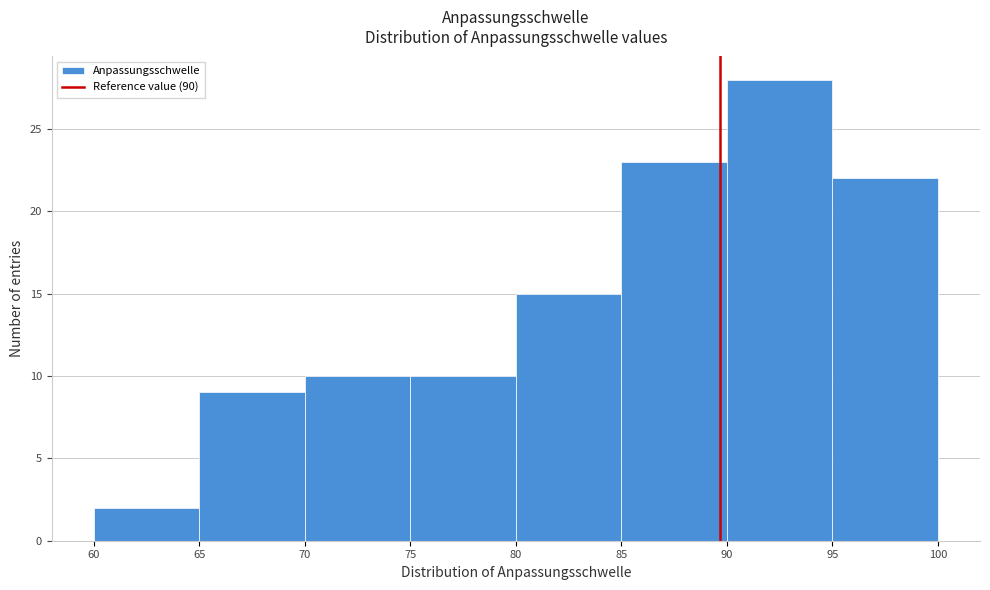

Reading left to right, list every bar in this chart as the range it spans on the x-axis followed by its height. The values are not printed on the chart, so give them approximately, as read against the axis.

60 to 65: 2
65 to 70: 9
70 to 75: 10
75 to 80: 10
80 to 85: 15
85 to 90: 23
90 to 95: 28
95 to 100: 22